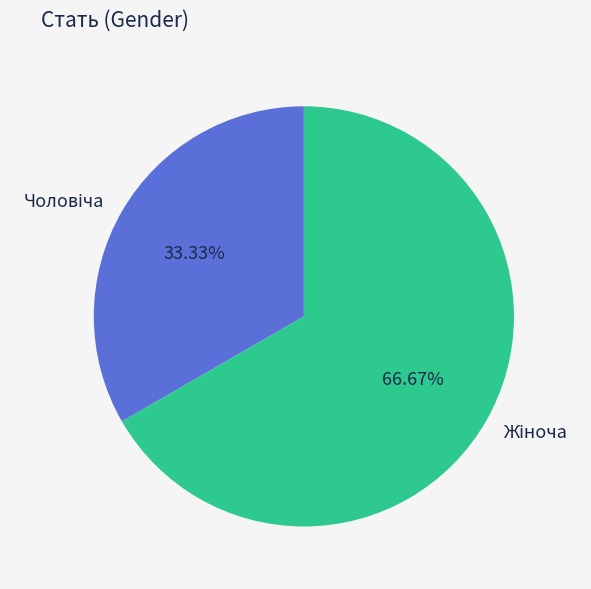

Is there a majority slice in this chart?

Yes